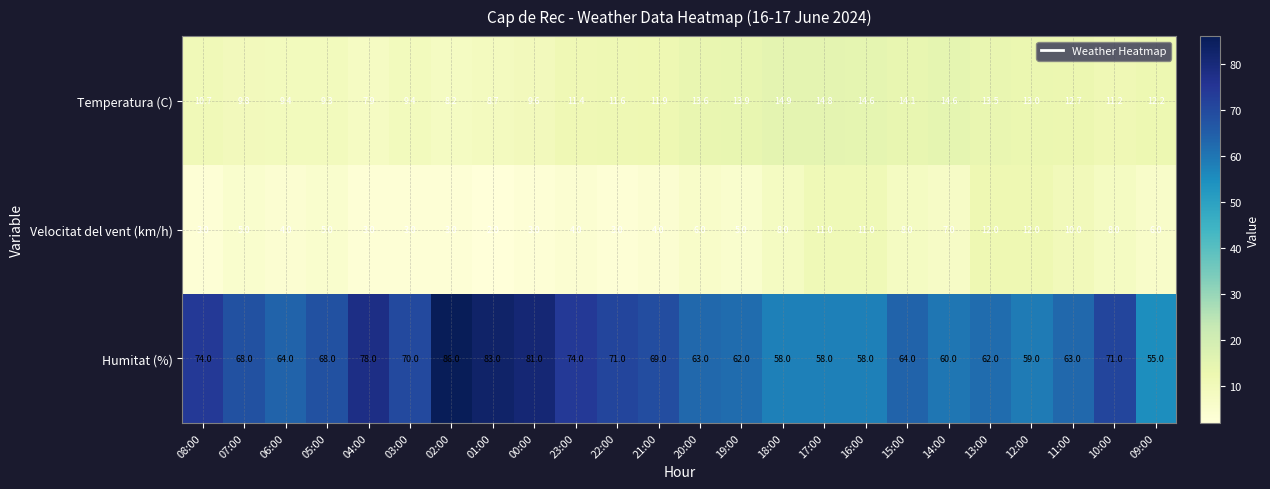

At how many categories does at least one series exceed 52?

24